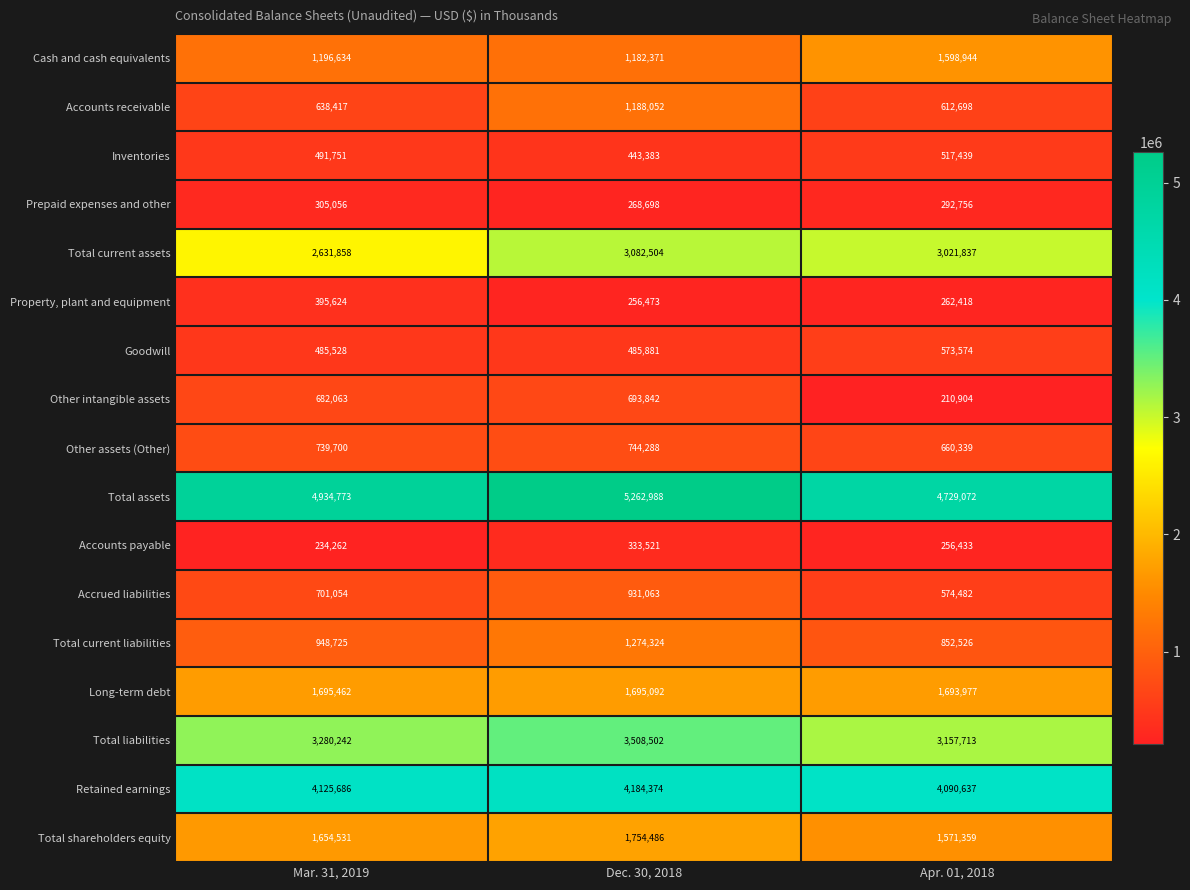

Between Mar. 31, 2019 and Apr. 01, 2018, which series saw the biggest shift?

Other intangible assets